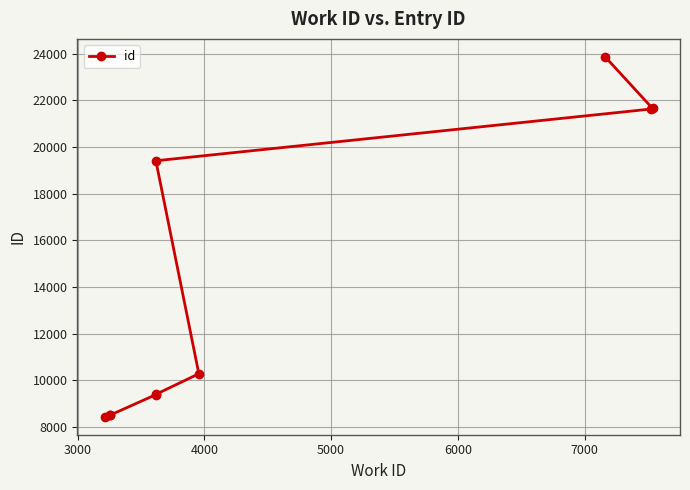

The chart shows a value of 12400 at 3000. True or false?

False